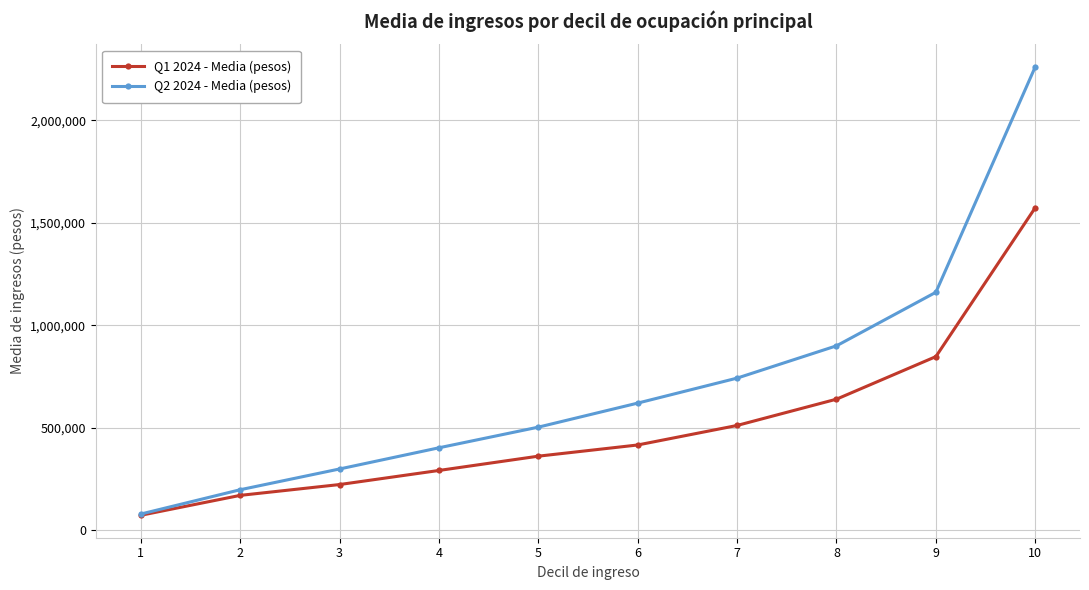

List the series in order of their peak value, highest first.

Q2 2024 - Media (pesos), Q1 2024 - Media (pesos)